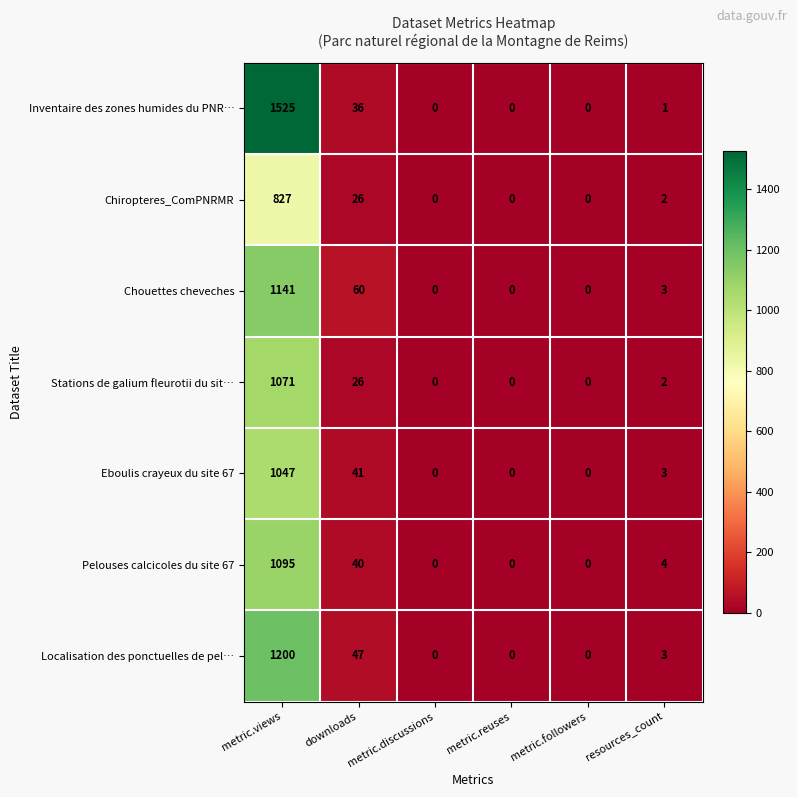

What is the maximum value for Localisation des ponctuelles de pel…?

1200